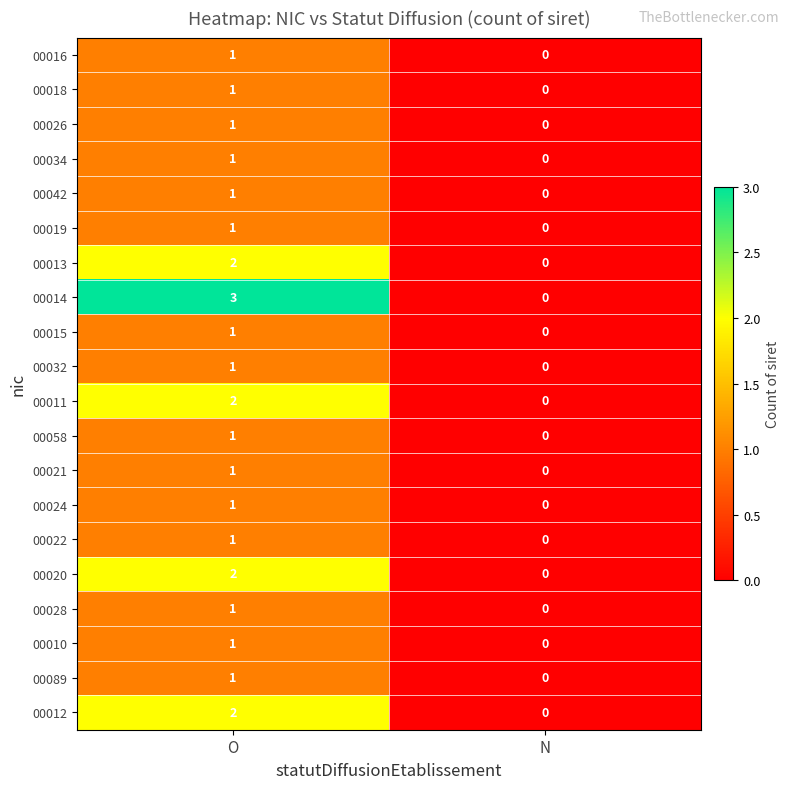

What is the total value across all series at O?

26